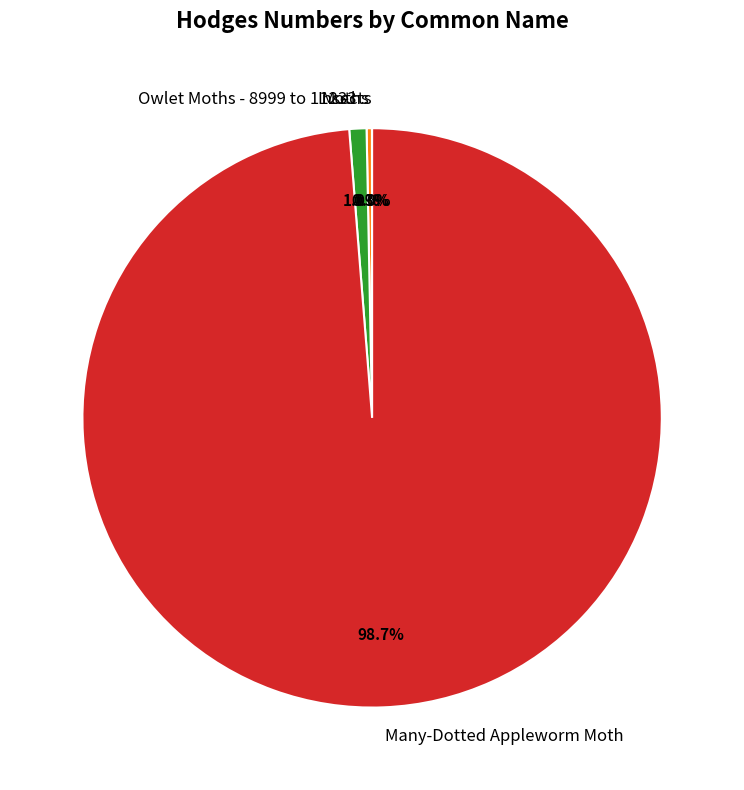

Which has a higher value, Owlet Moths - 8999 to 11233 or Many-Dotted Appleworm Moth?

Many-Dotted Appleworm Moth